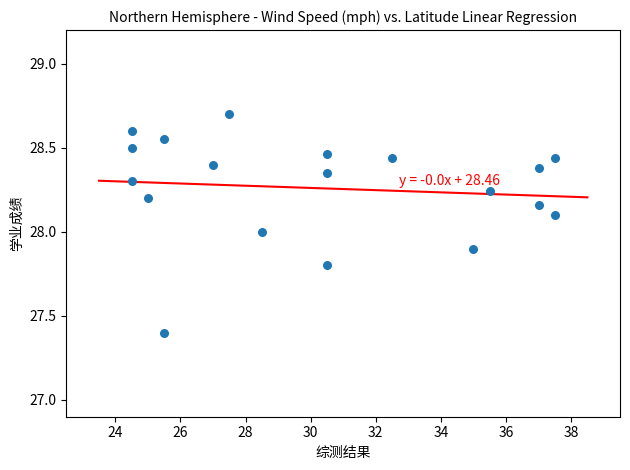

What is the range of X values (max minus min)?

13.0